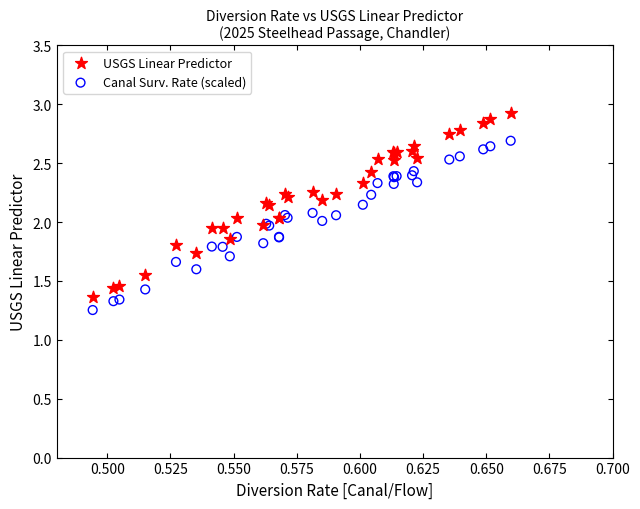

Which series contains the highest Y value?

USGS Linear Predictor